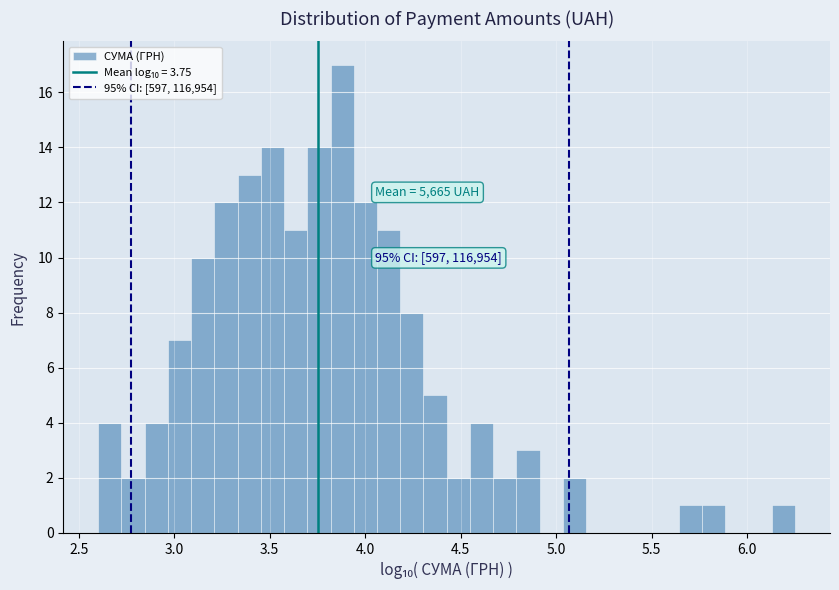

Read against the x-axis, roughly where is the centre of the tallest bar?

3.90